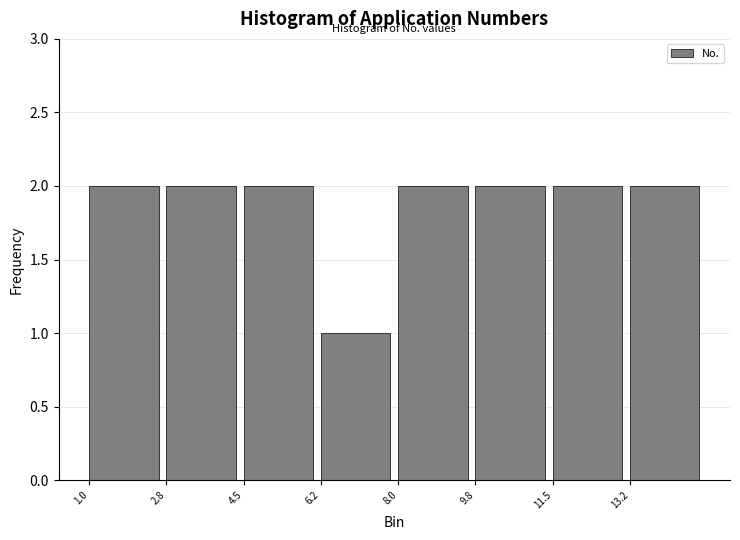

Reading left to right, transcribe this chart: for each bar, give the range it covers on the x-axis and its height. Neither the bar edges nor the heights are printed on the chart, so give them approximately, as read against the axes.

1.00 to 2.75: 2
2.75 to 4.50: 2
4.50 to 6.25: 2
6.25 to 8.00: 1
8.00 to 9.75: 2
9.75 to 11.50: 2
11.50 to 13.25: 2
13.25 to 15.00: 2